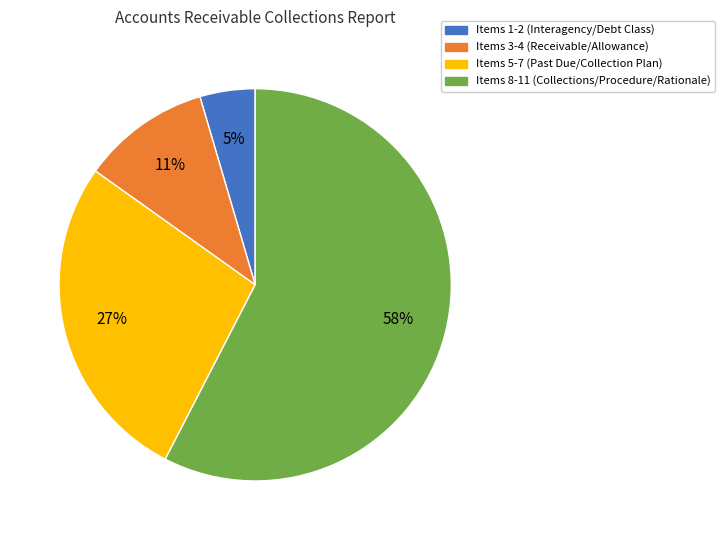

To the nearest percent, what portion does Items 1-2 (Interagency/Debt Class) represent?

5%